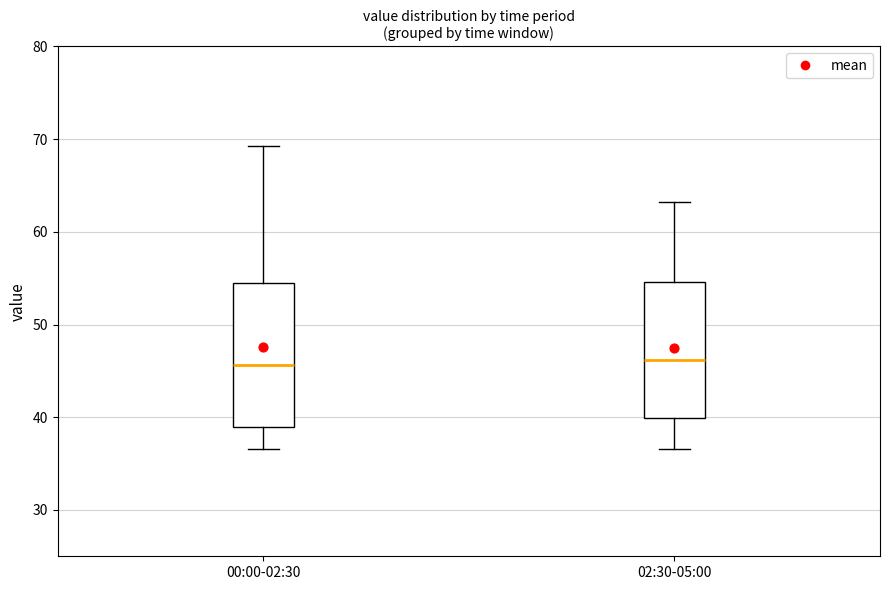

Where does the upper whisker of the box for 02:30-05:00 end on the y-axis? The values are not printed on the chart, so give them approximately, as read against the axis.

63